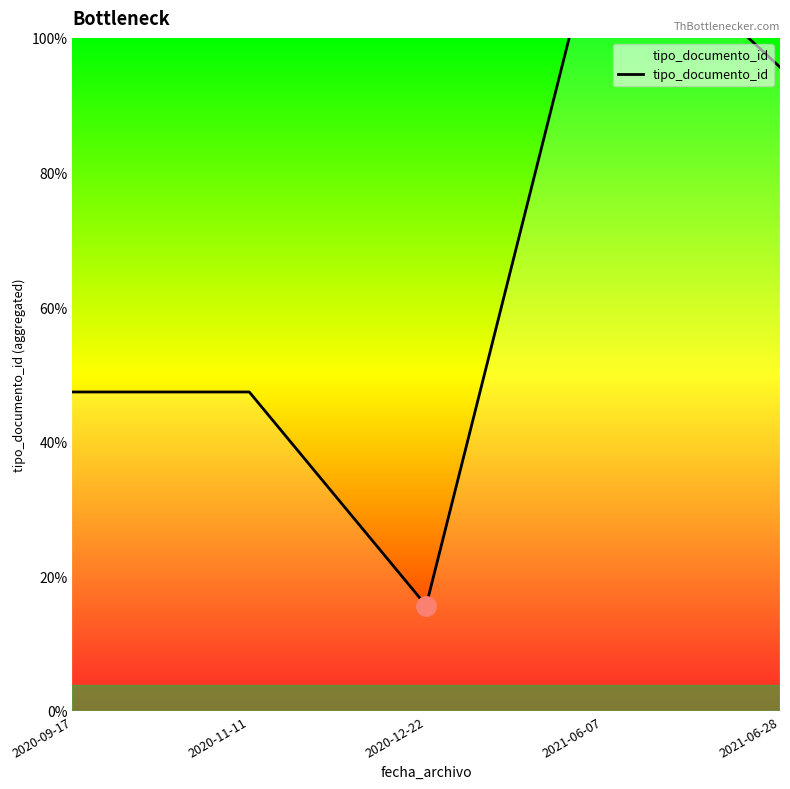

List the labels in order of value, largest first.

2021-06-07, 2021-06-28, 2020-09-17, 2020-11-11, 2020-12-22